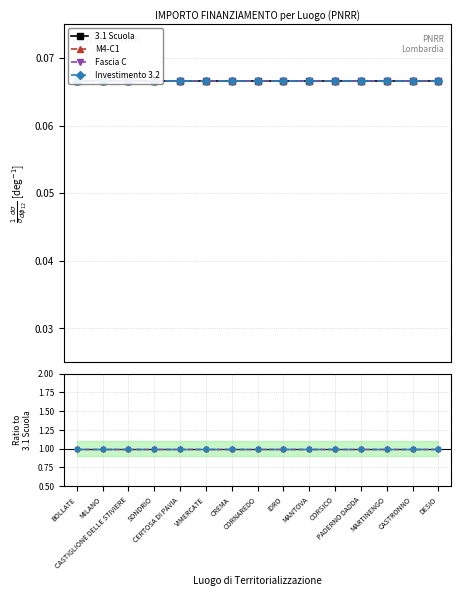

Between SONDRIO and DESIO, which is larger?

SONDRIO